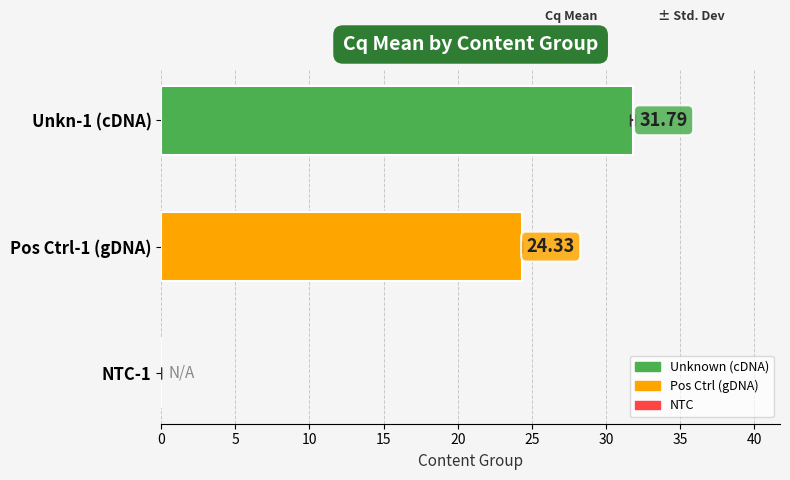

The value at 0 is 31.8. True or false?

True